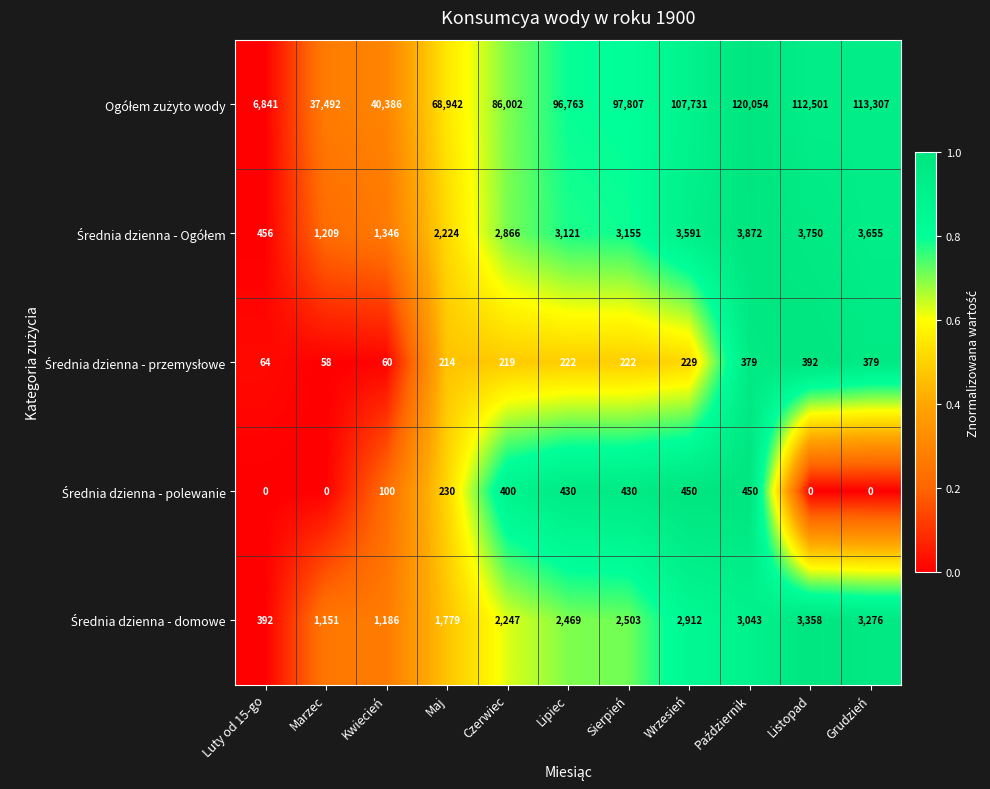

What is the greatest value displayed?

120054